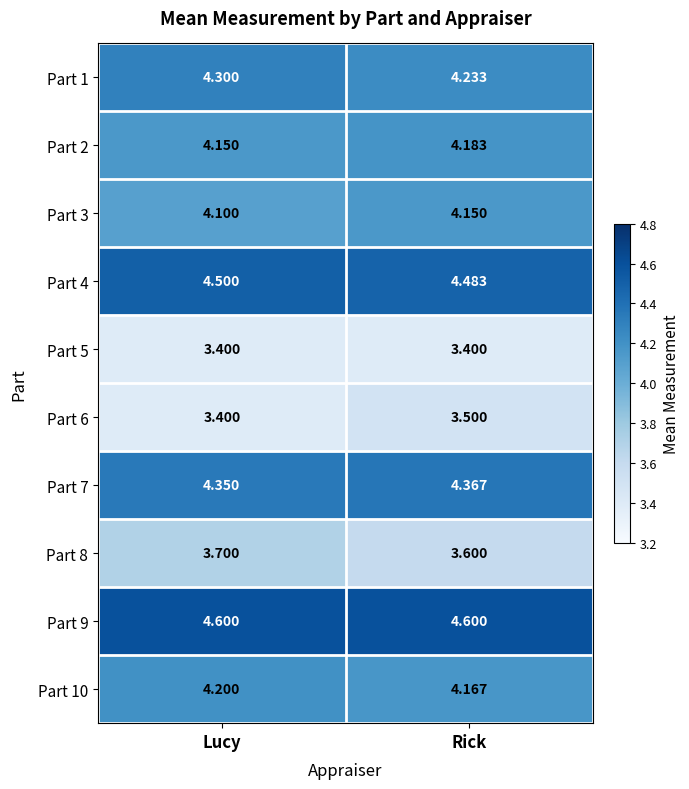

At which category is the sum across all series the highest?

Lucy